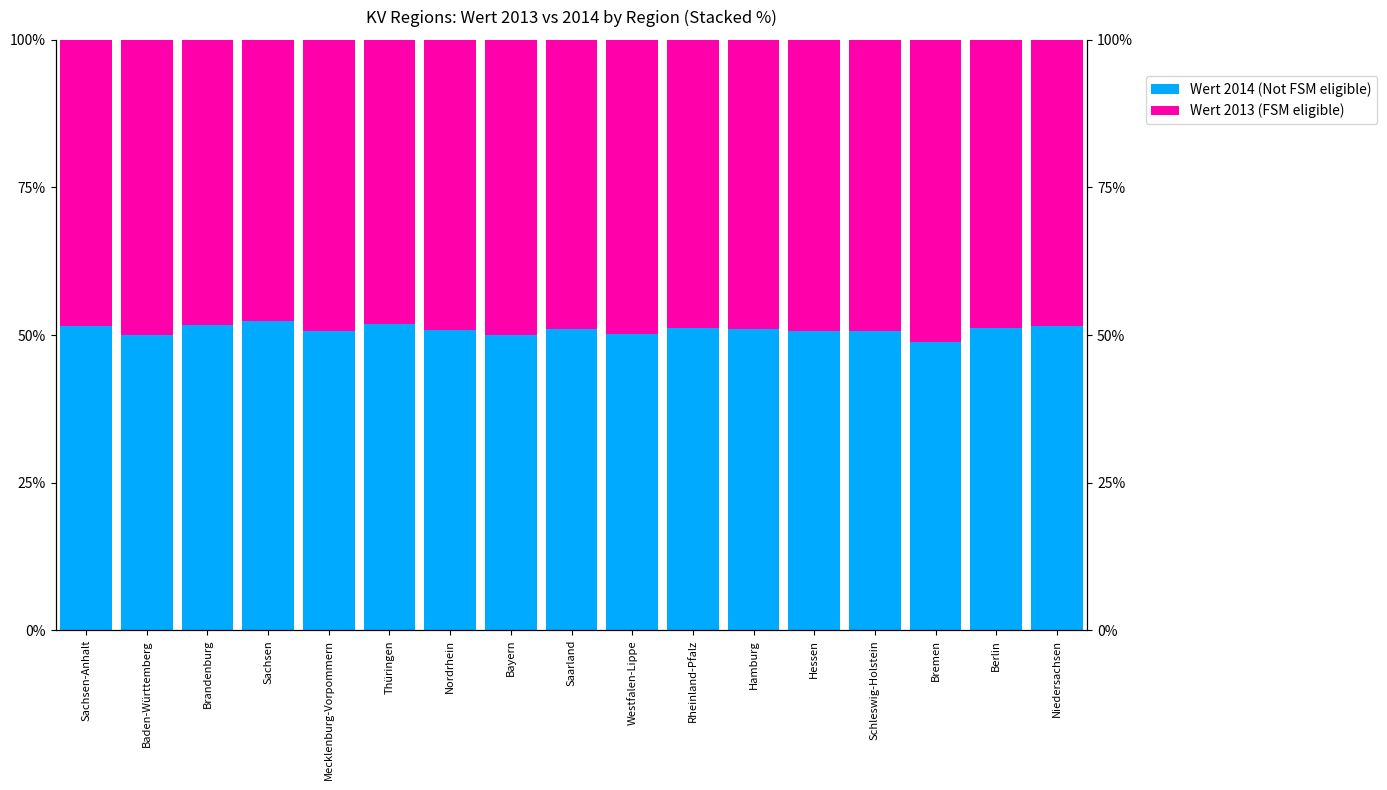

What is the maximum value shown in the chart?

52.3